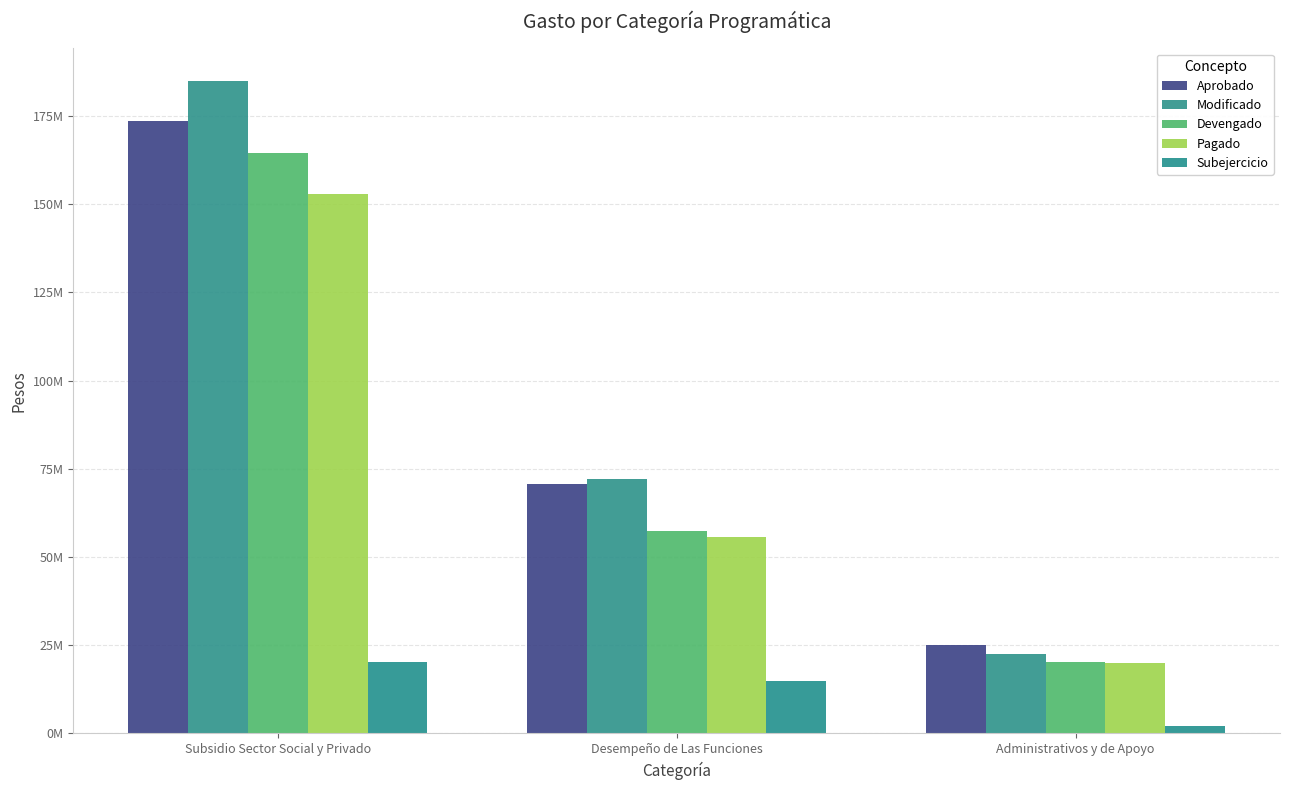

Does the chart contain any negative values?

No